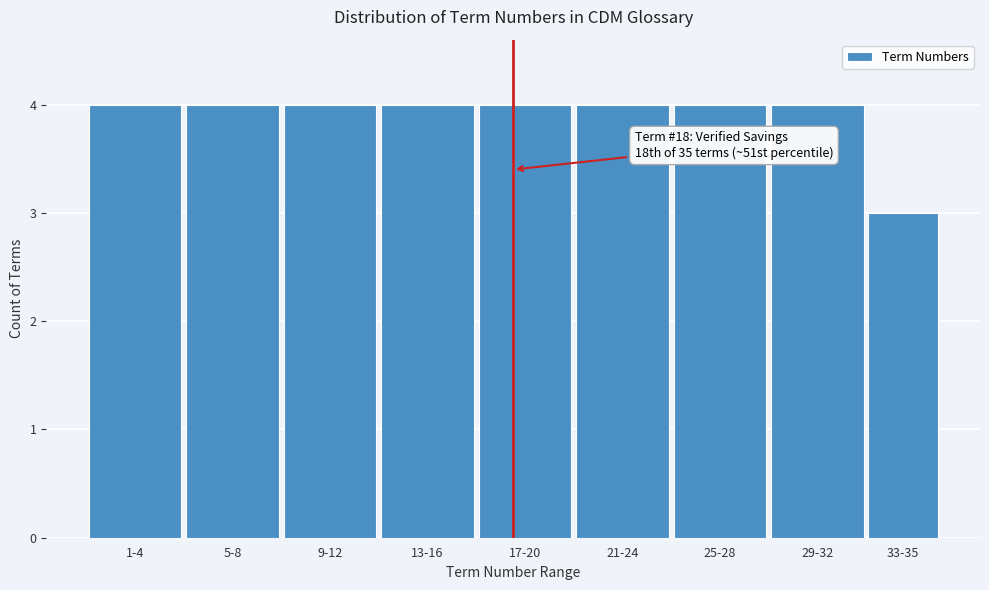

Reading right to left, transcribe all the data shown in this chart.

3	4	4	4	4	4	4	4	4